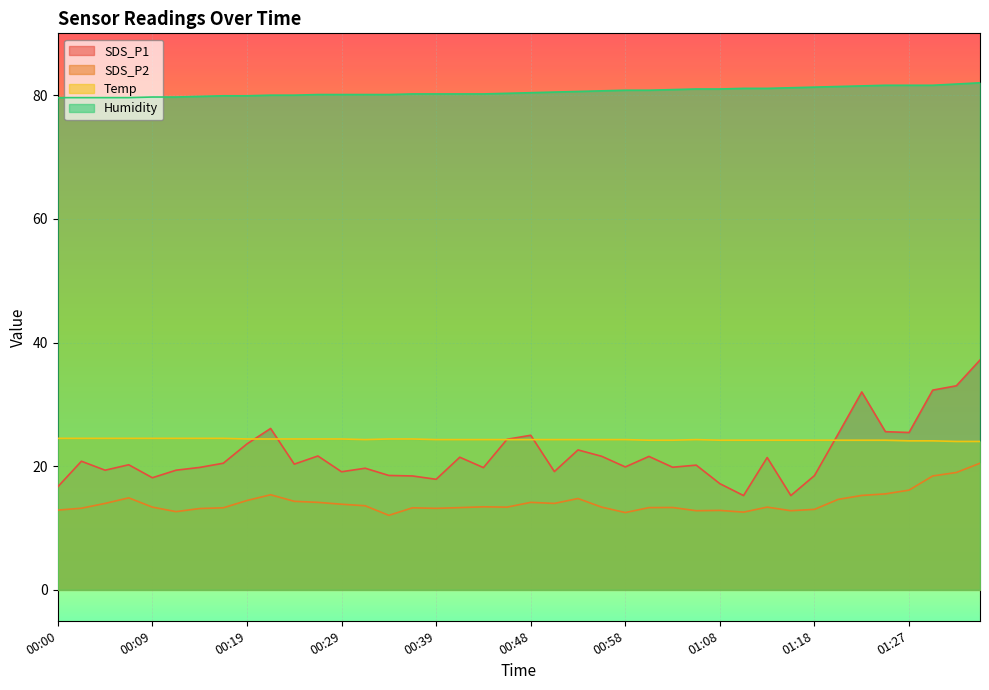

What is the sum of all Humidity values?

3221.8